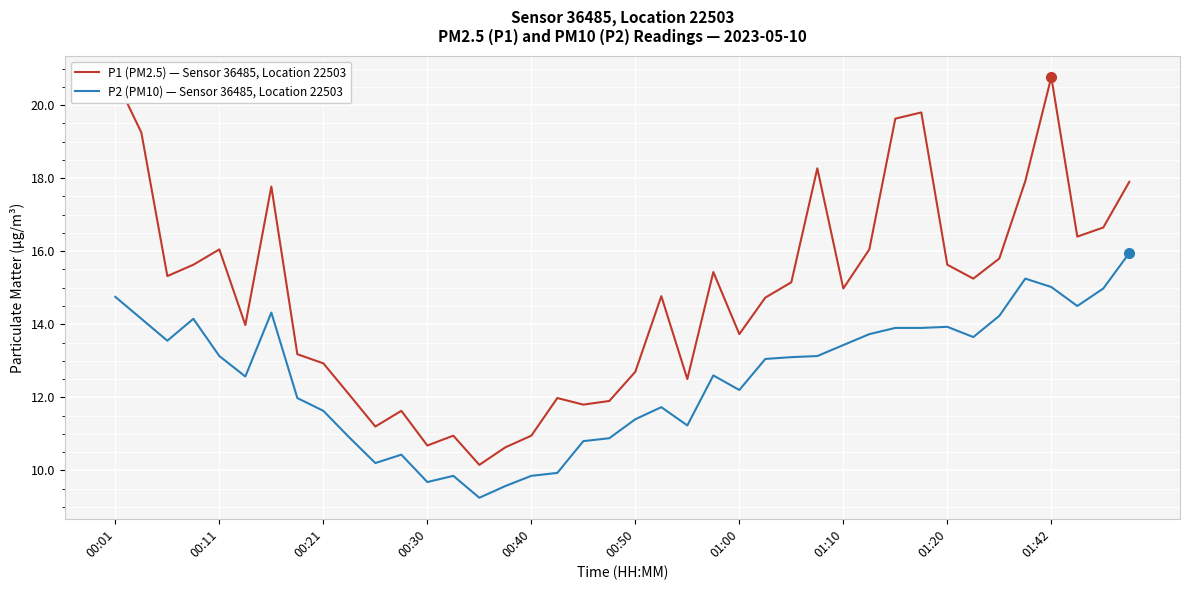

Which series has the largest total across all categories?

P1 (PM2.5) — Sensor 36485, Location 22503